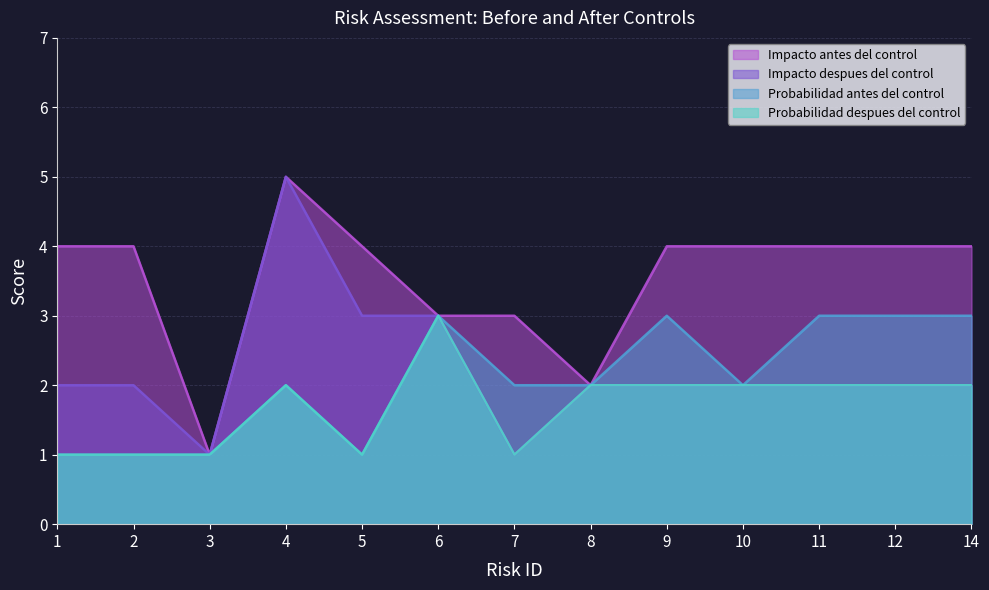

How many values in the Probabilidad despues del control series are below 2?

5